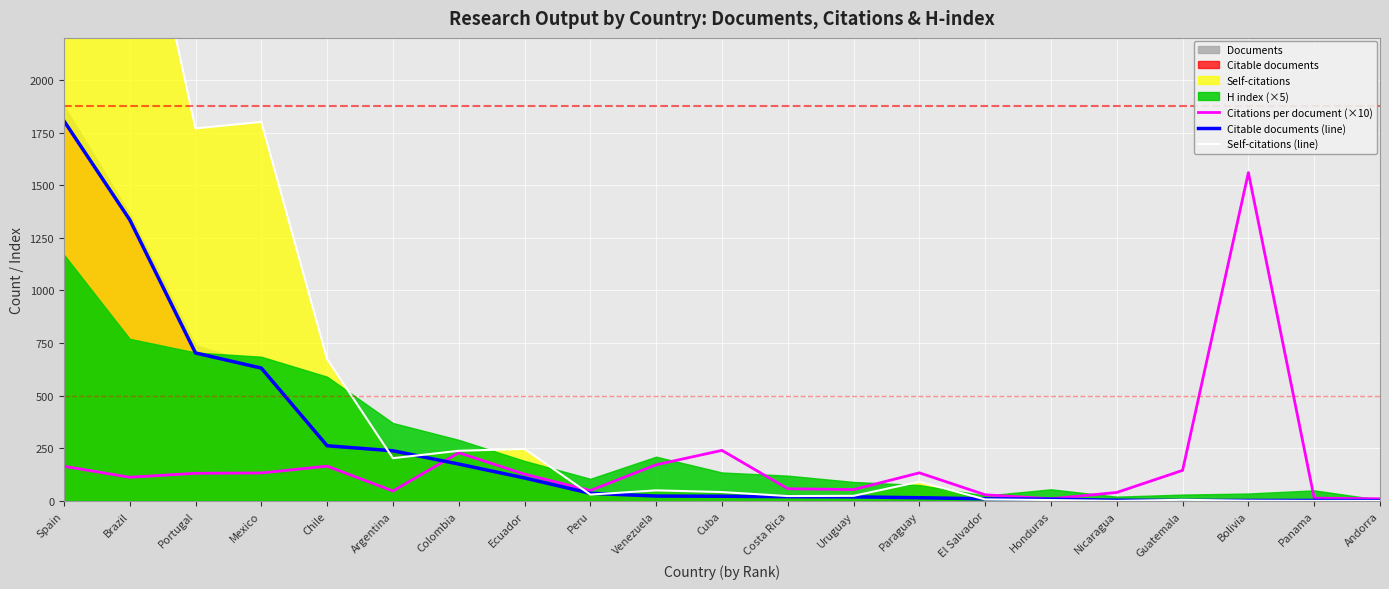

Where do Citable documents (line) and Citations per document (×10) first cross each other?

Argentina and Colombia